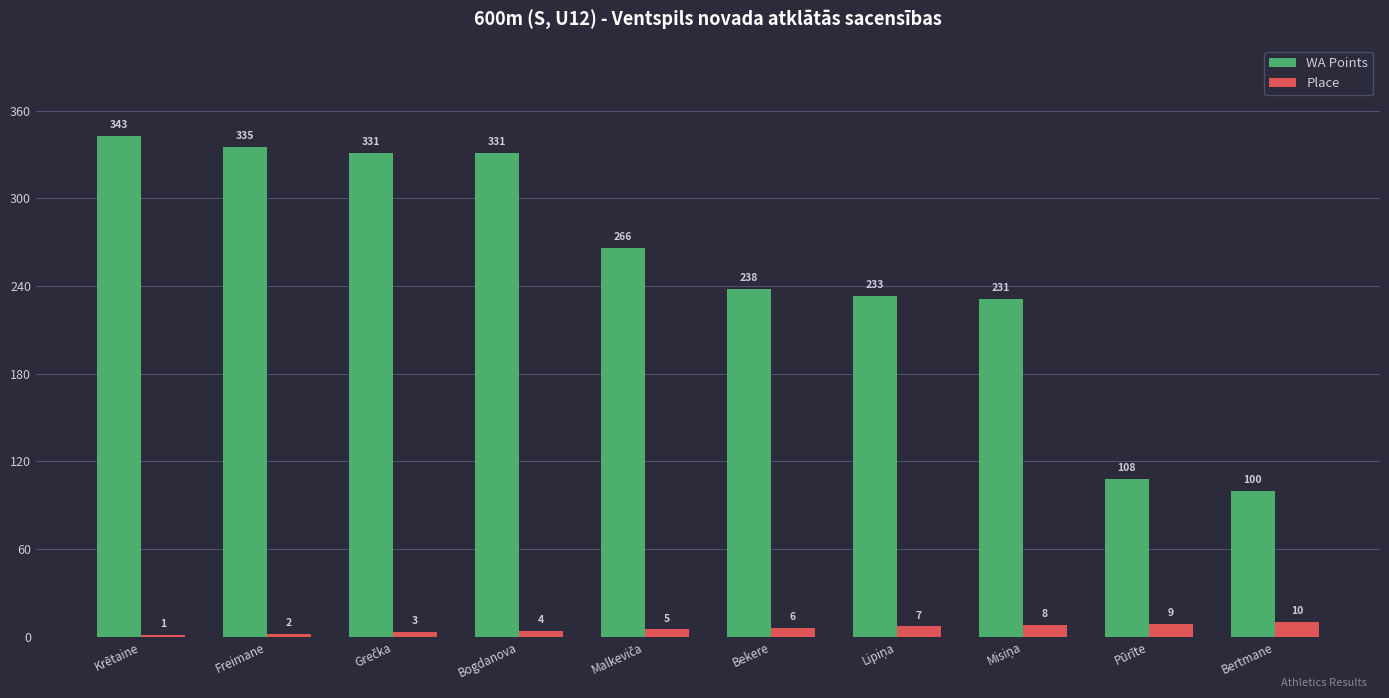

The value of WA Points at Pūrīte is 169. True or false?

False